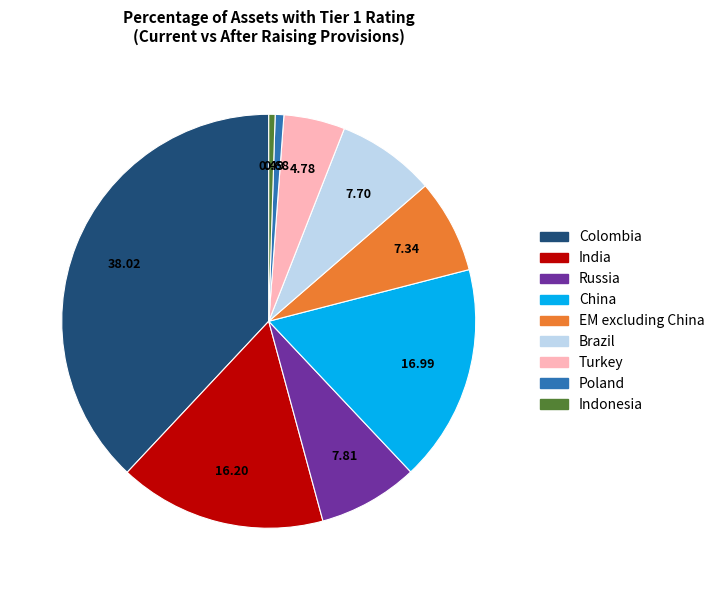

Combined, do Turkey and Colombia account for over 50%?

No